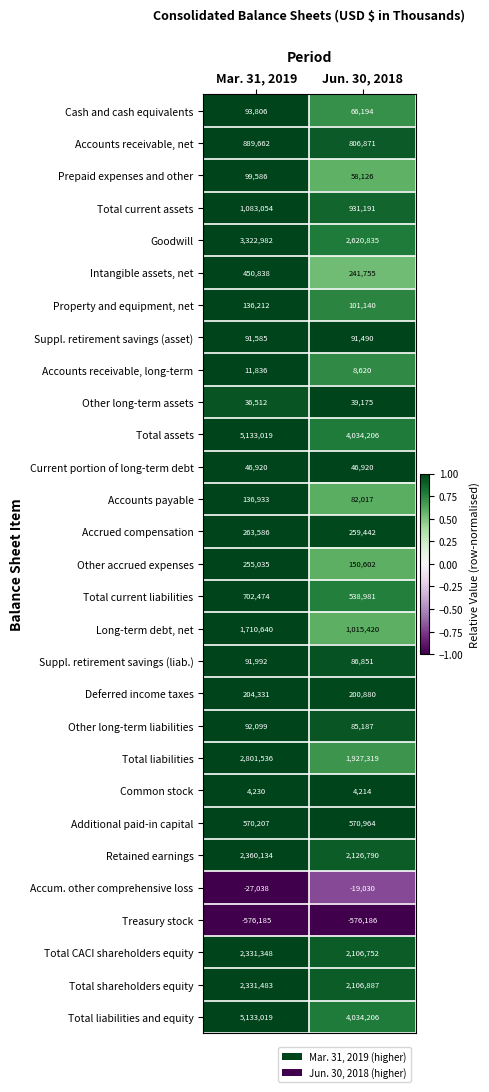

How many data points does each series have?

2